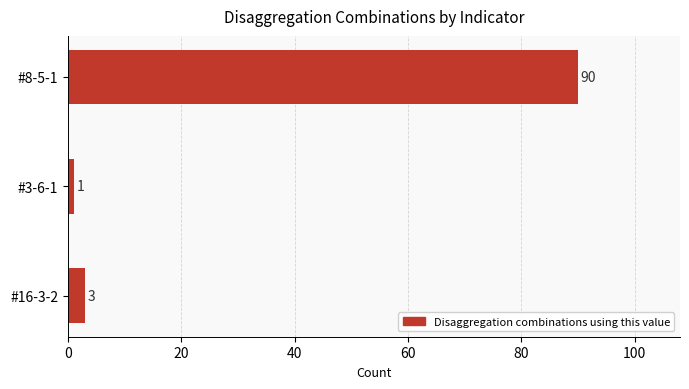

What is the sum of all values?

94